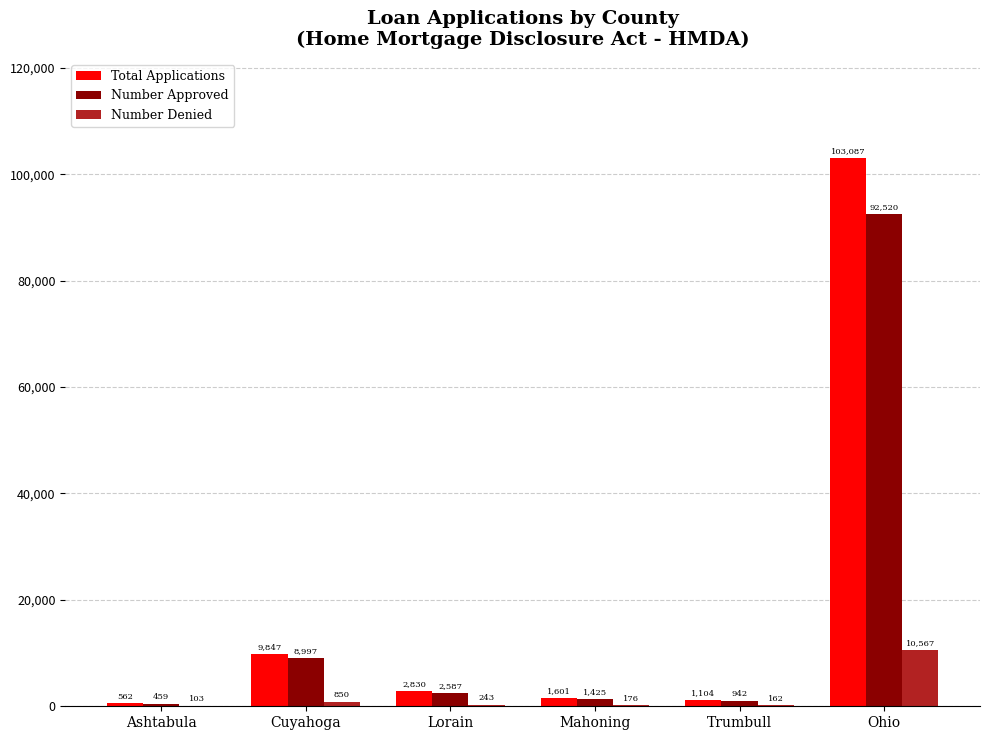

Where is Number Denied nearest to the value 5335?

Cuyahoga